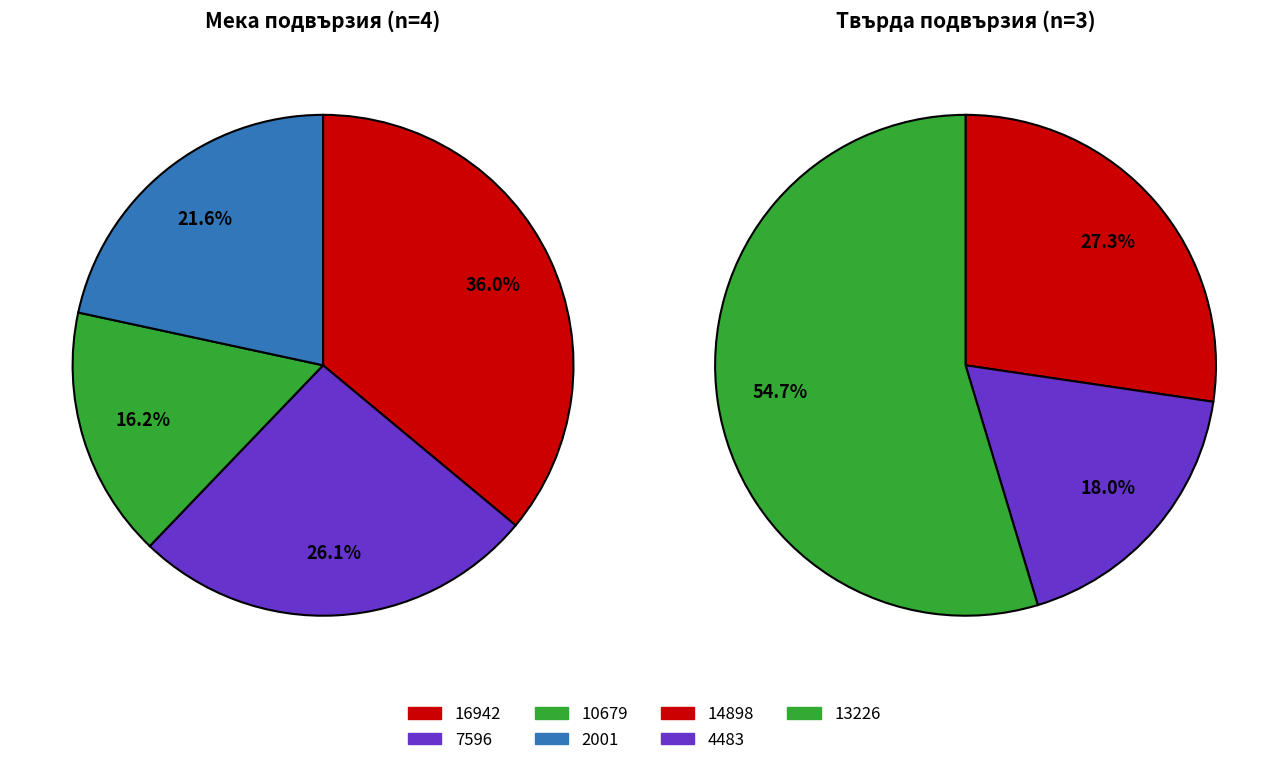

How many slices are in this pie chart?

7